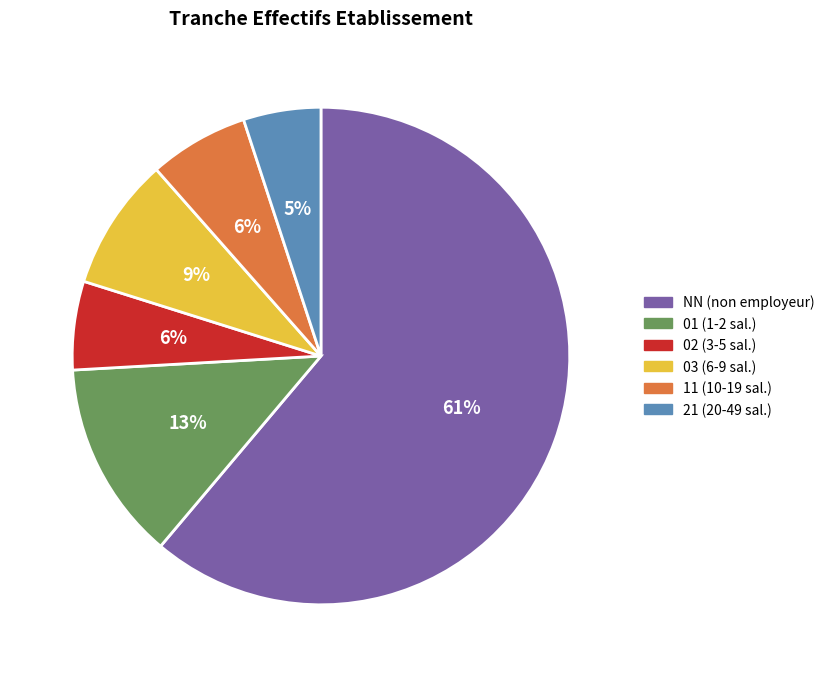

To the nearest percent, what is the difference between the largest and smallest slice percentages?

56%